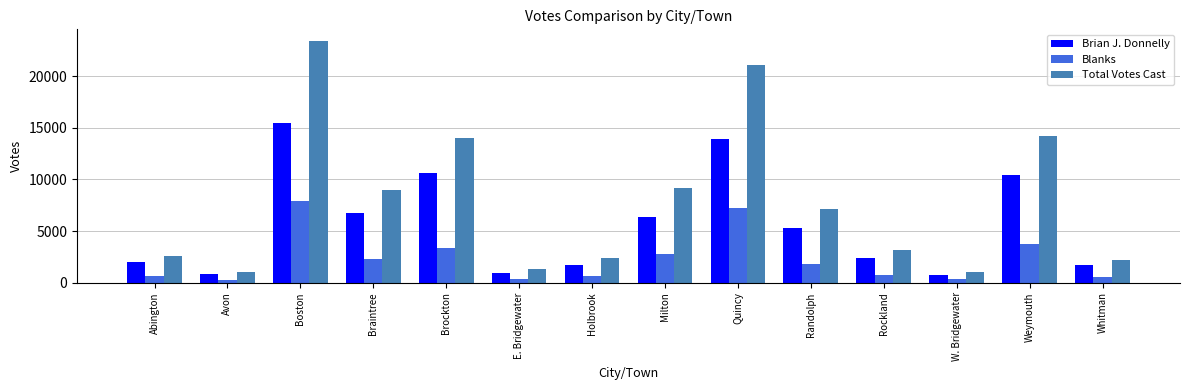

What is the highest value of the Total Votes Cast series?

23383